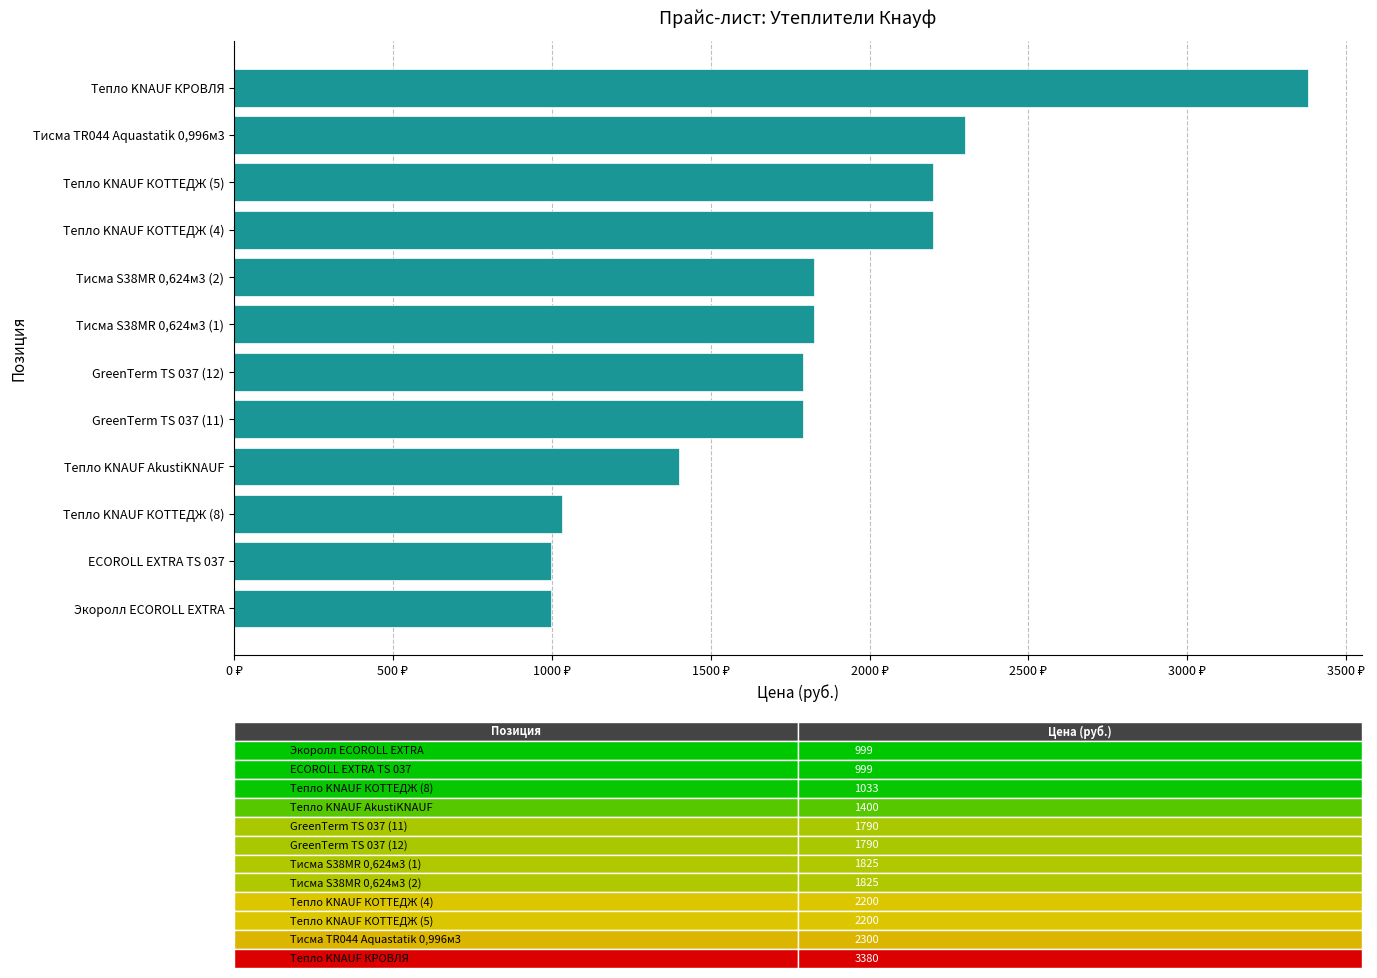

Which label corresponds to the largest value in the chart?

Тепло KNAUF КРОВЛЯ